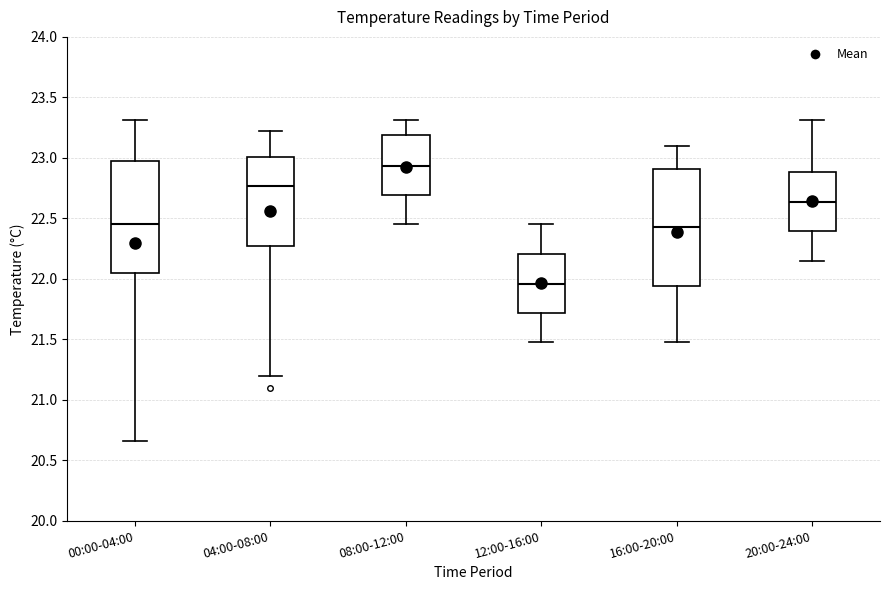

Reading left to right, read every box against the y-axis: the position of its median line, the range the box covers, and the ends of its whiskers. The values are not printed on the chart, so give them approximately, as read against the axis.

00:00-04:00: median 22.45, box 22.05 to 23.00, whiskers 20.65 to 23.30
04:00-08:00: median 22.75, box 22.30 to 23.00, whiskers 21.20 to 23.20
08:00-12:00: median 22.95, box 22.70 to 23.20, whiskers 22.45 to 23.30
12:00-16:00: median 21.95, box 21.70 to 22.20, whiskers 21.50 to 22.45
16:00-20:00: median 22.45, box 21.95 to 22.90, whiskers 21.50 to 23.10
20:00-24:00: median 22.65, box 22.40 to 22.90, whiskers 22.15 to 23.30